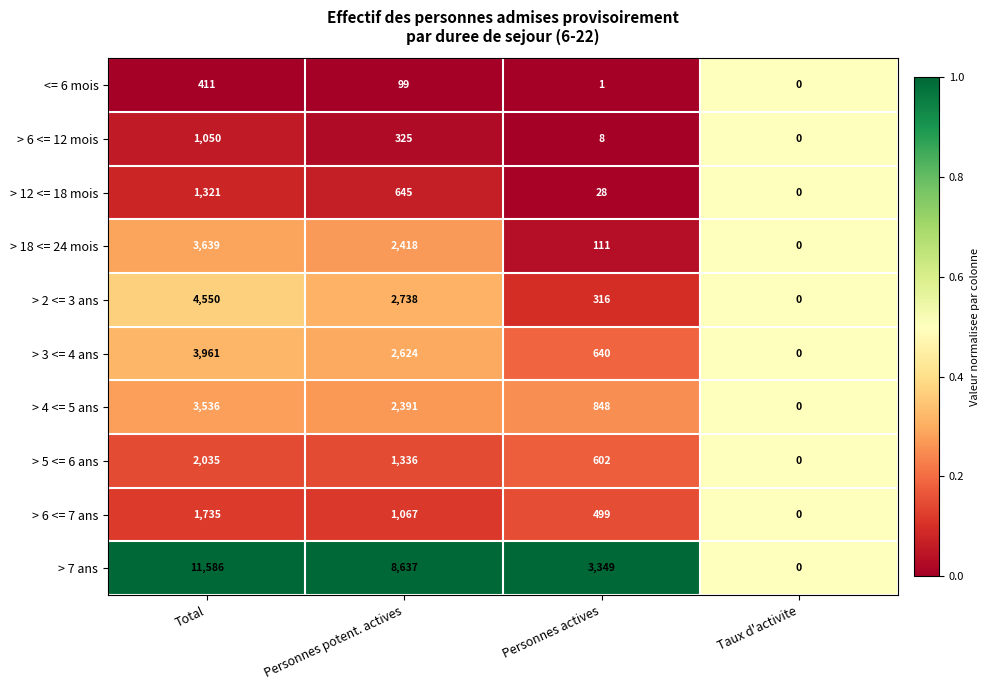

Count the number of categories in the chart.

4